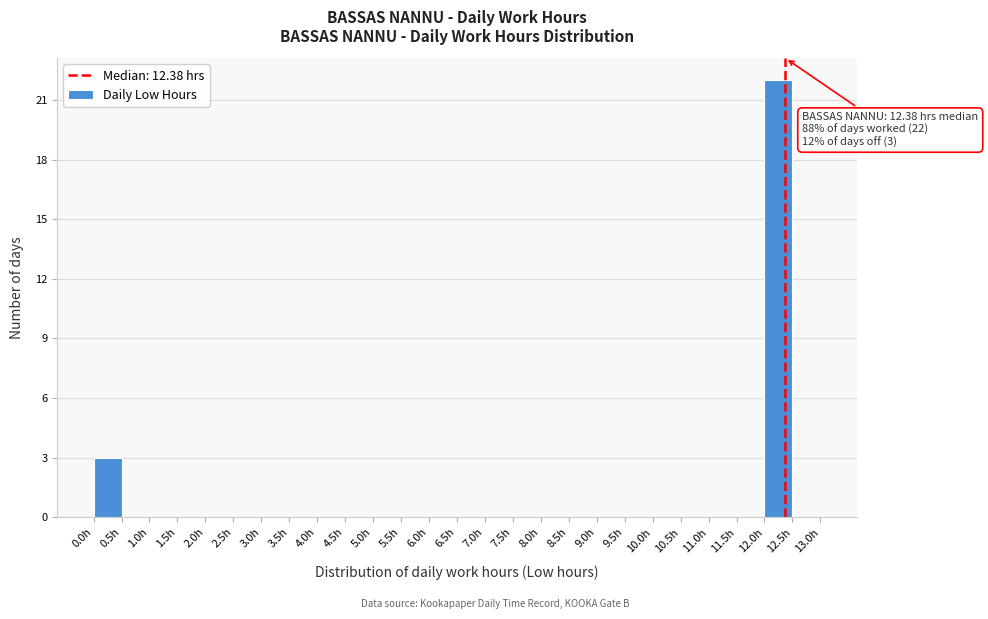

Over which range of the x-axis is the bar tallest?

12.0 to 12.5